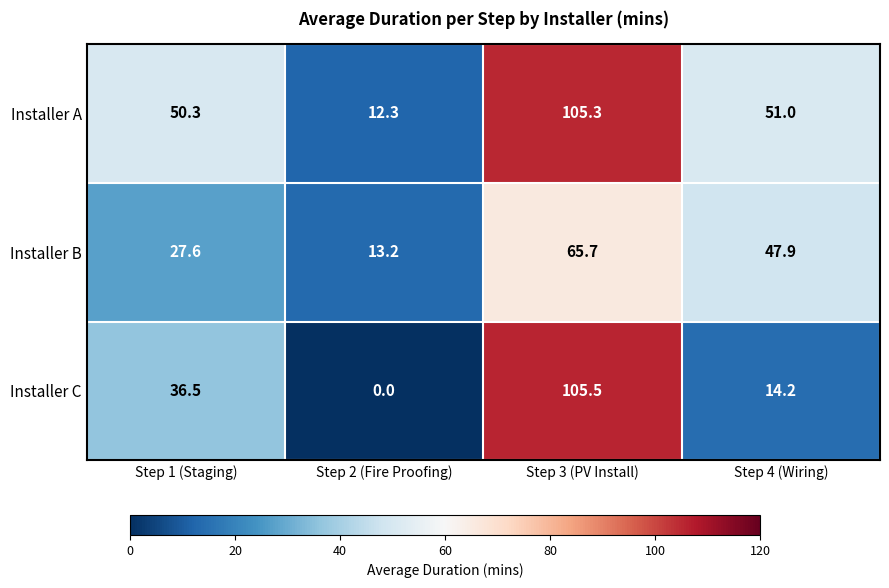

Which category has the highest value across all series?

Step 3 (PV Install)